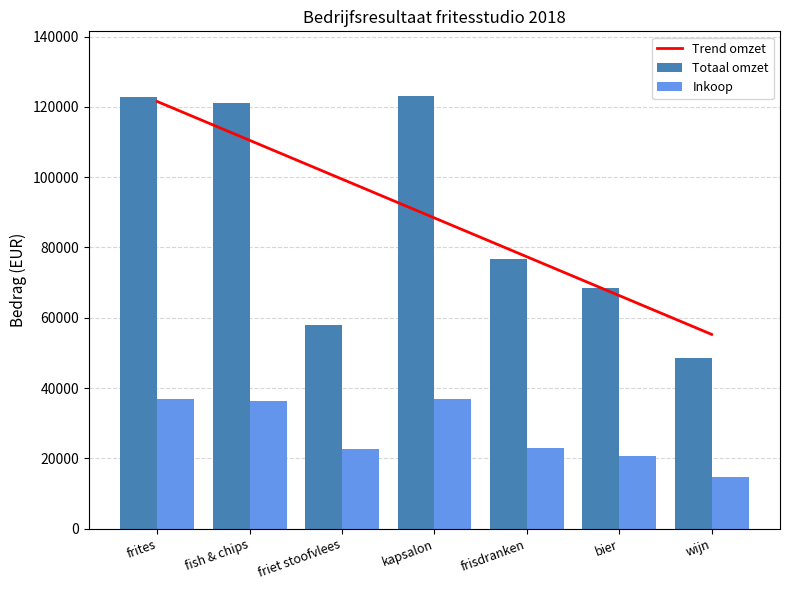

Where is Omzet nearest to the value 85828?

frisdranken